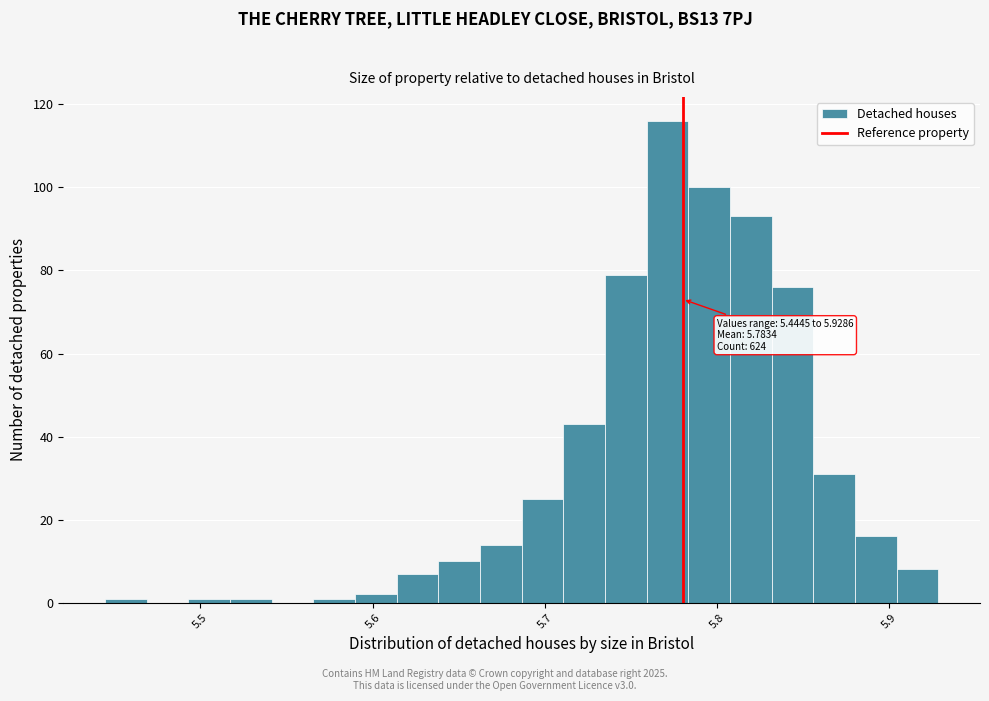

Read against the x-axis, roughly where is the centre of the tallest bar?

5.77